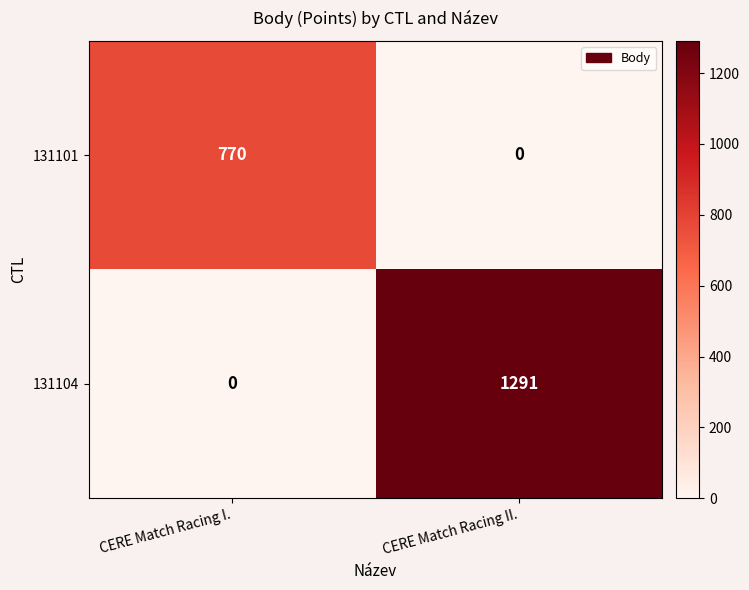

Rank the series by their average value, from lowest to highest.

131101, 131104